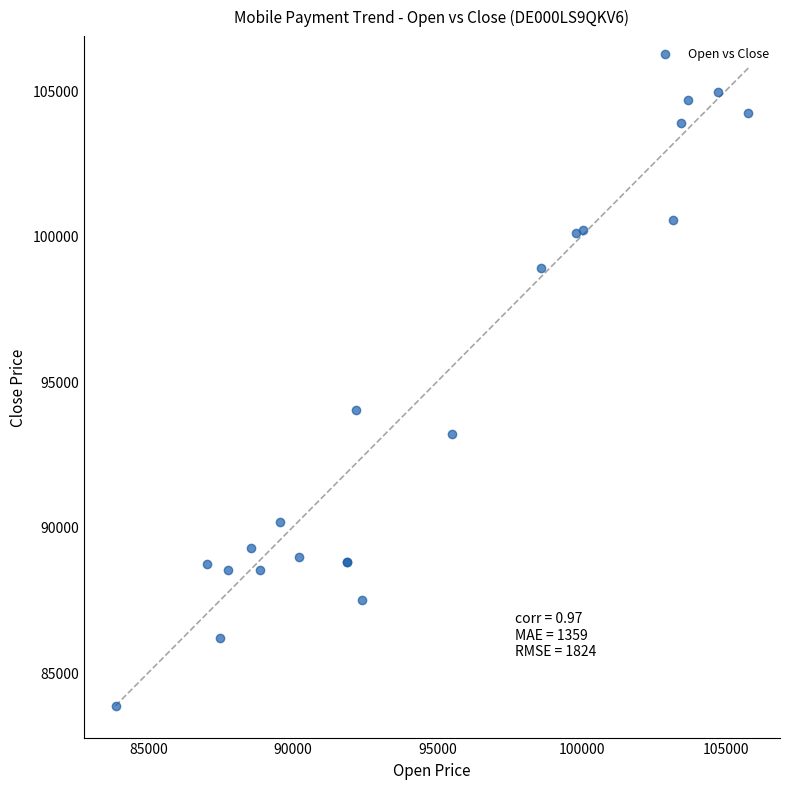

What Y value in the scatter plot is closest to 94407?

94025